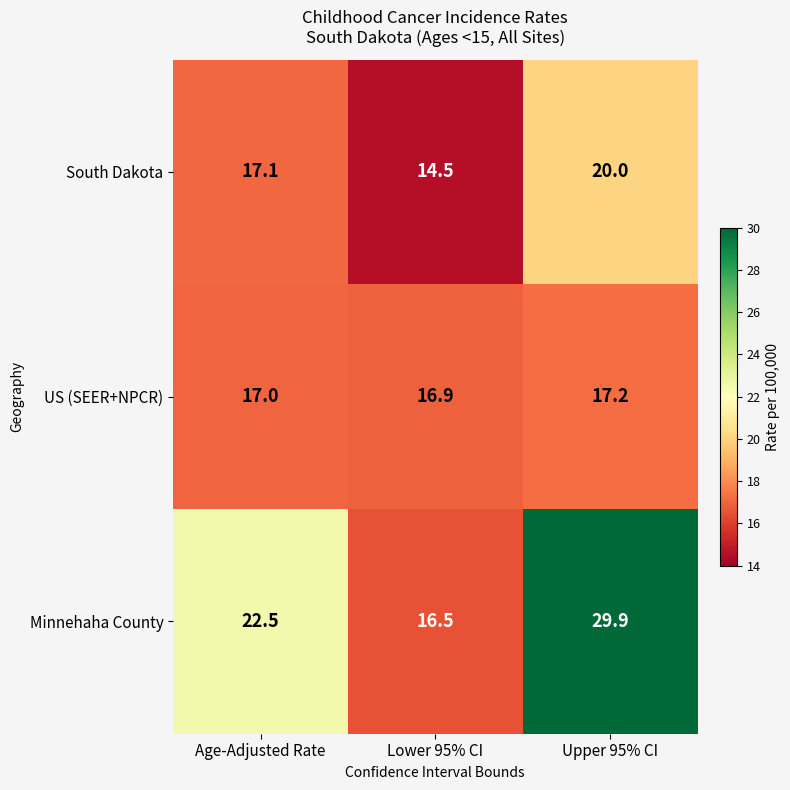

Is it true that Minnehaha County equals 22.5 at Age-Adjusted Rate?

True